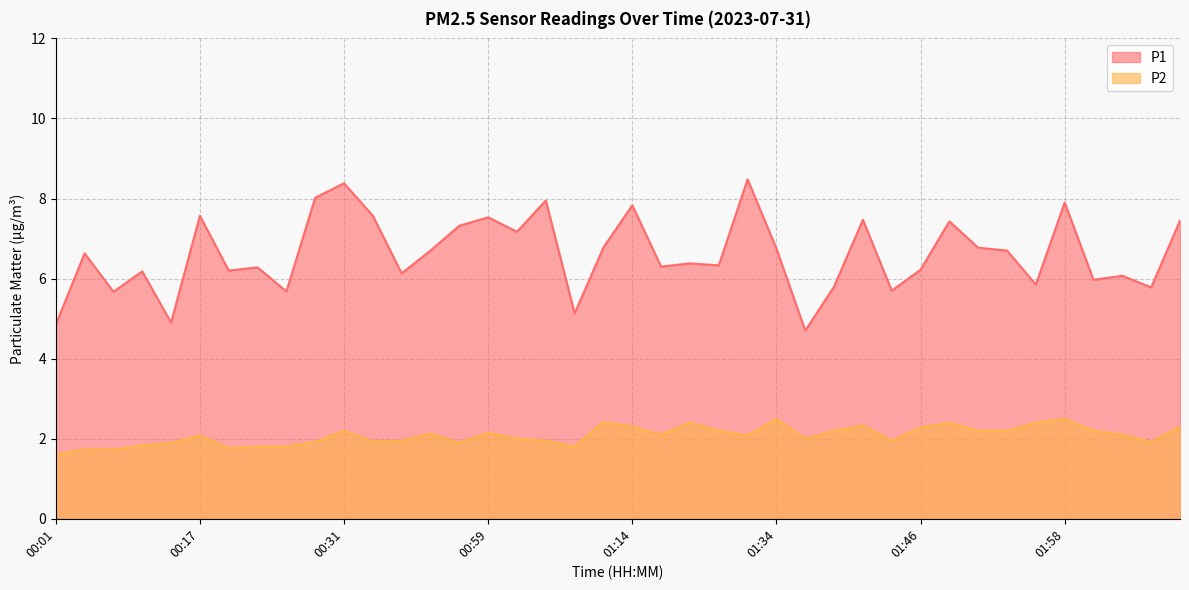

What is the difference between the P1 values at 01:09 and 01:39?

0.7